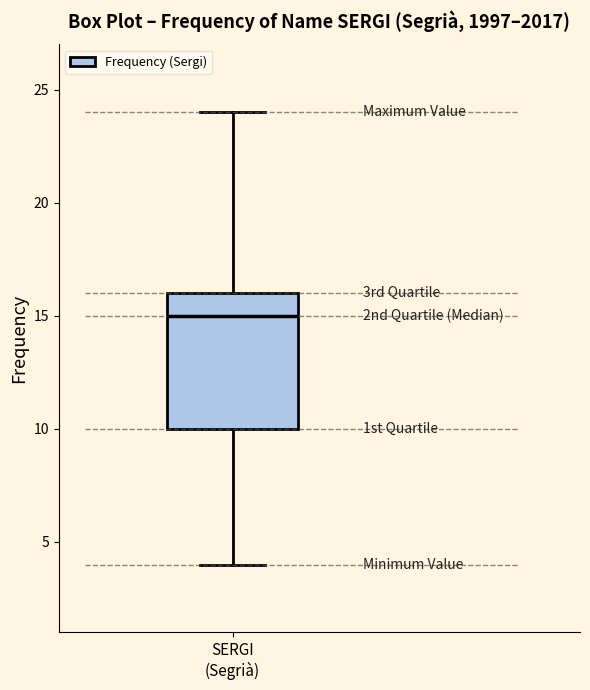

Where is the upper edge of the box for SERGI (Segrià) on the y-axis? The values are not printed on the chart, so give them approximately, as read against the axis.

16